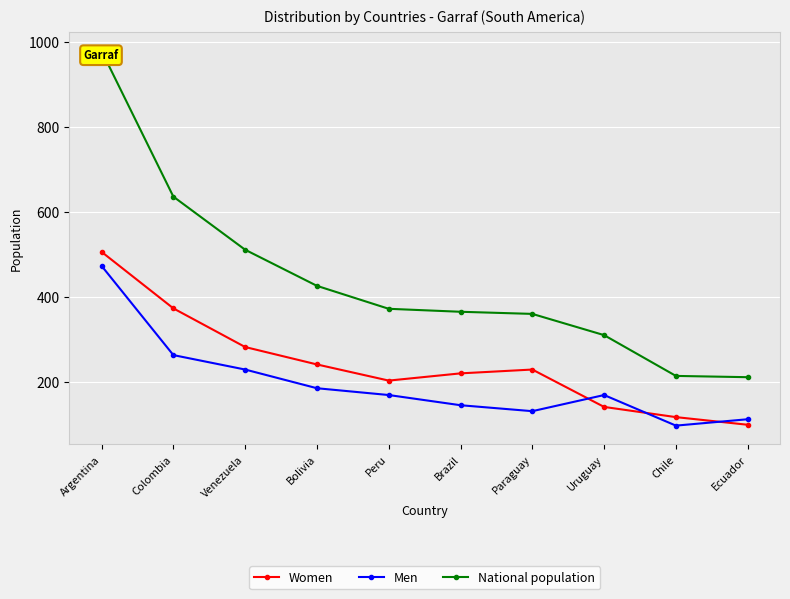

True or false: National population and Women intersect in this chart.

False